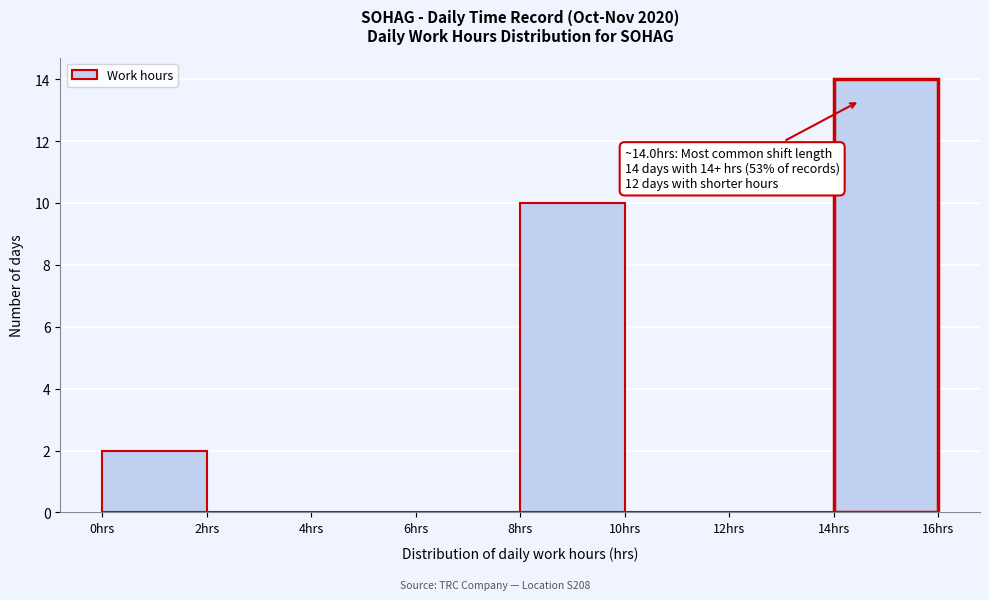

Over which range of the x-axis is the bar tallest?

14 to 16